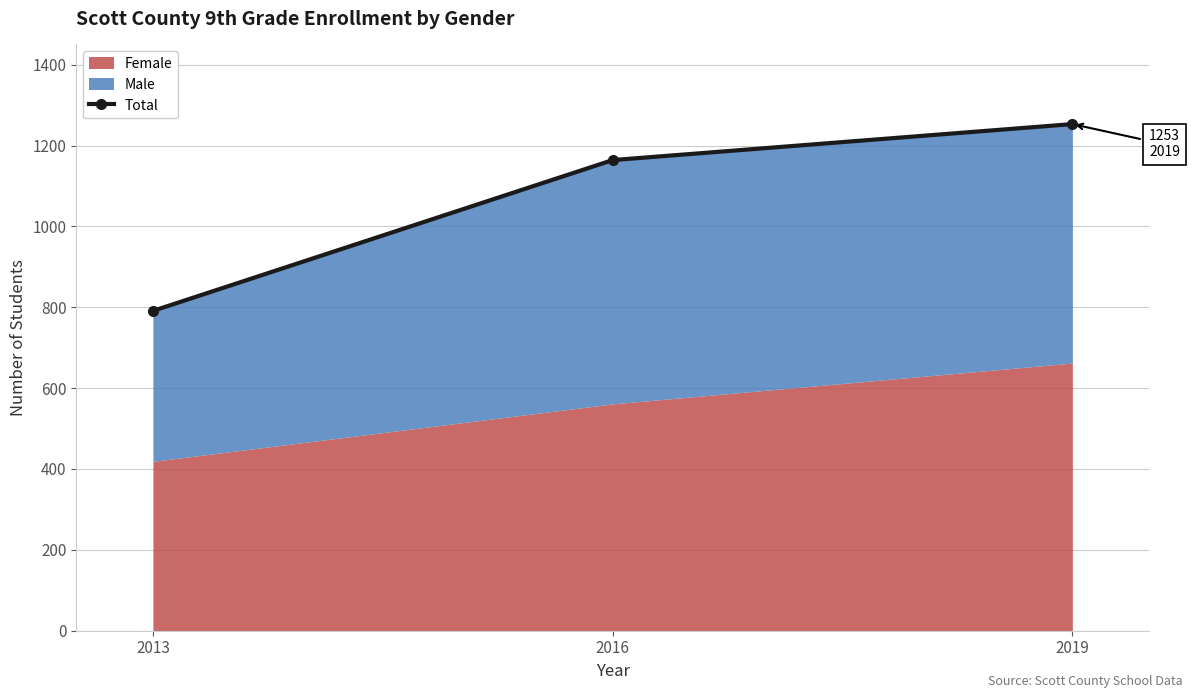

Reading left to right, what are all the values shown in this chart?

791	1164	1253